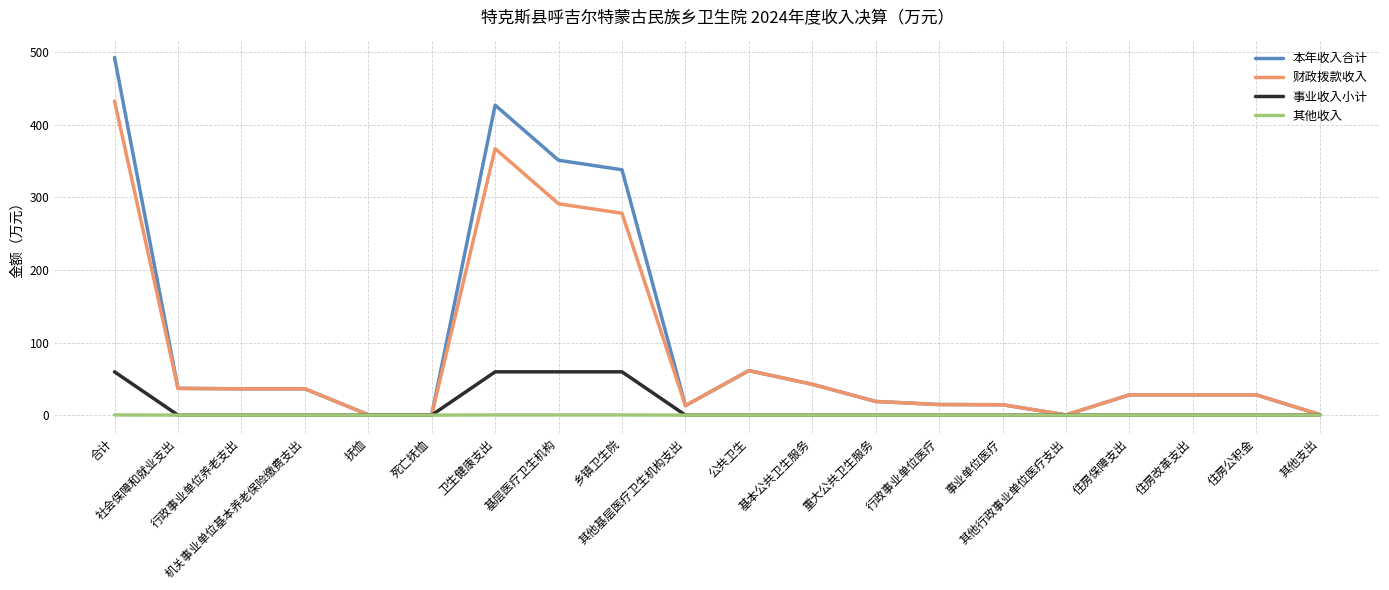

Does the chart display data point markers on the line(s)?

No